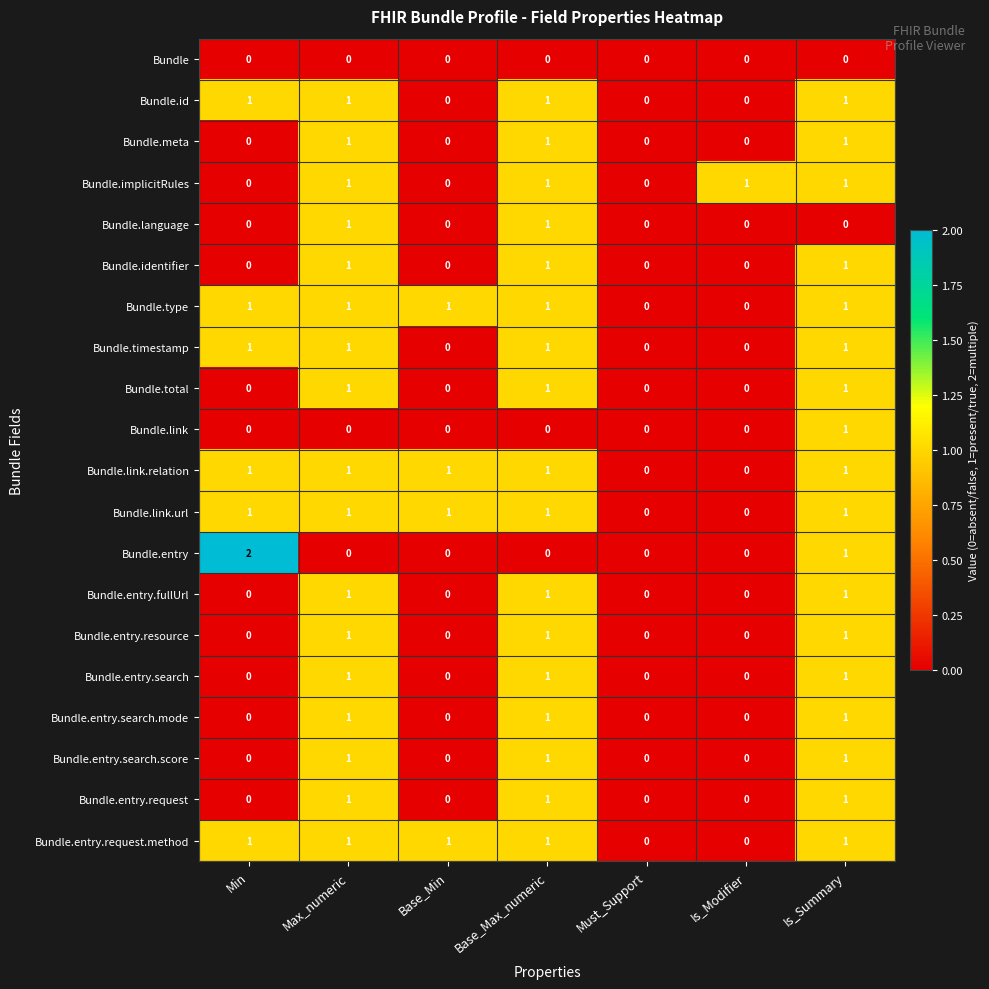

Is it true that Bundle.type equals 1 at Base_Max_numeric?

True